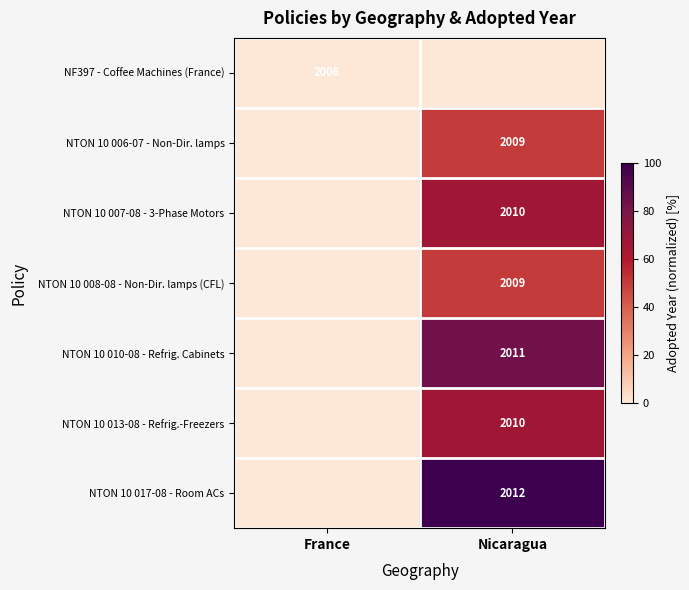

At how many categories does at least one series exceed 26?

1